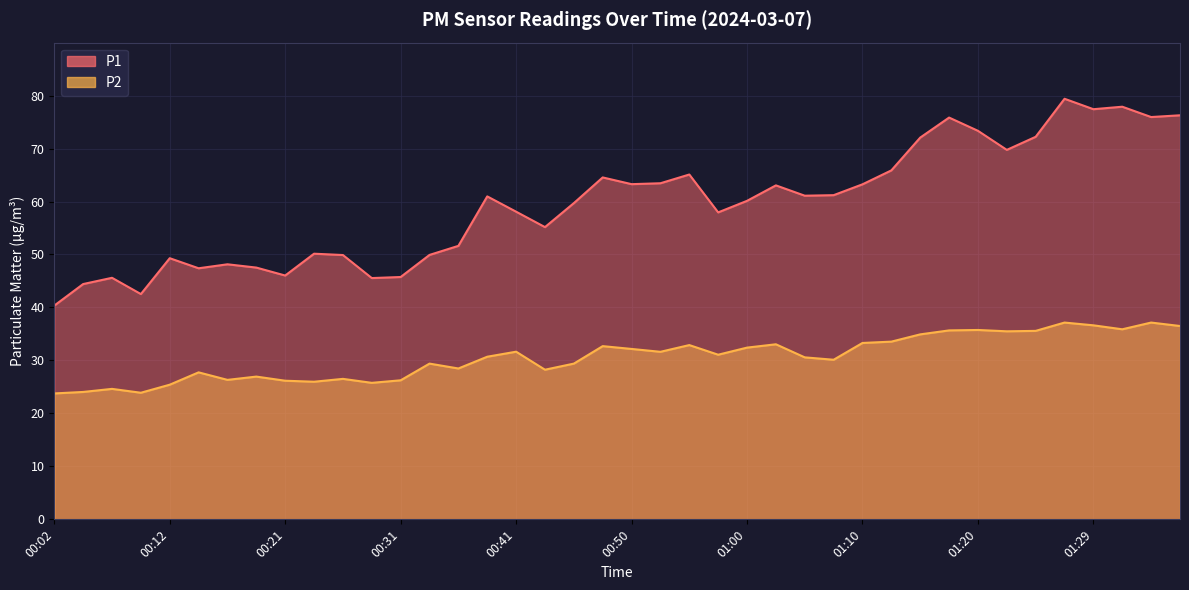

How many data points in P2 are above 31?

20